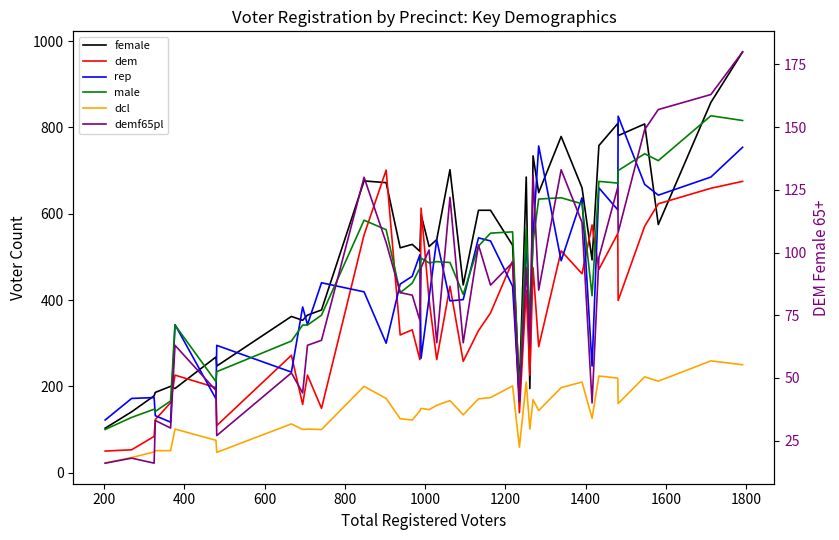

How many interior local peaks does the dcl series have?

13